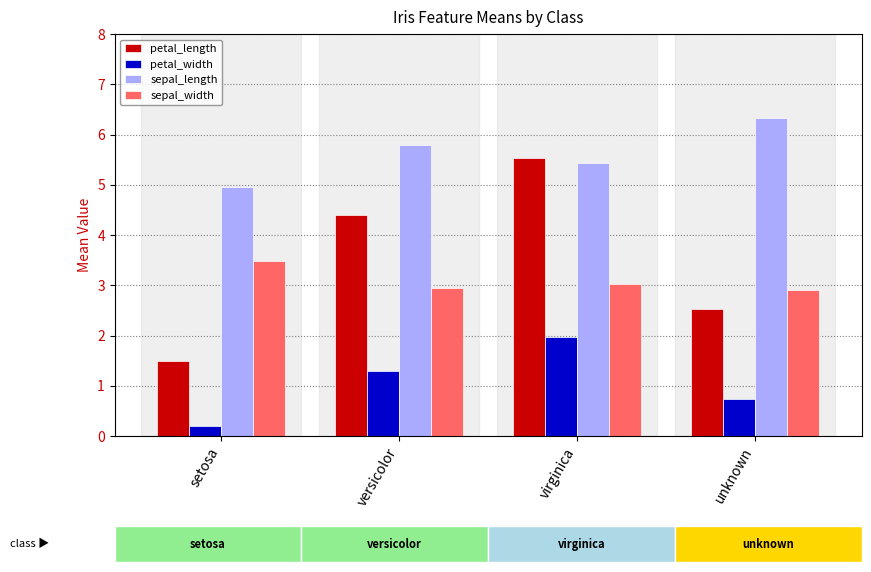

What is the difference between the second highest and minimum values in the petal_width series?

1.1